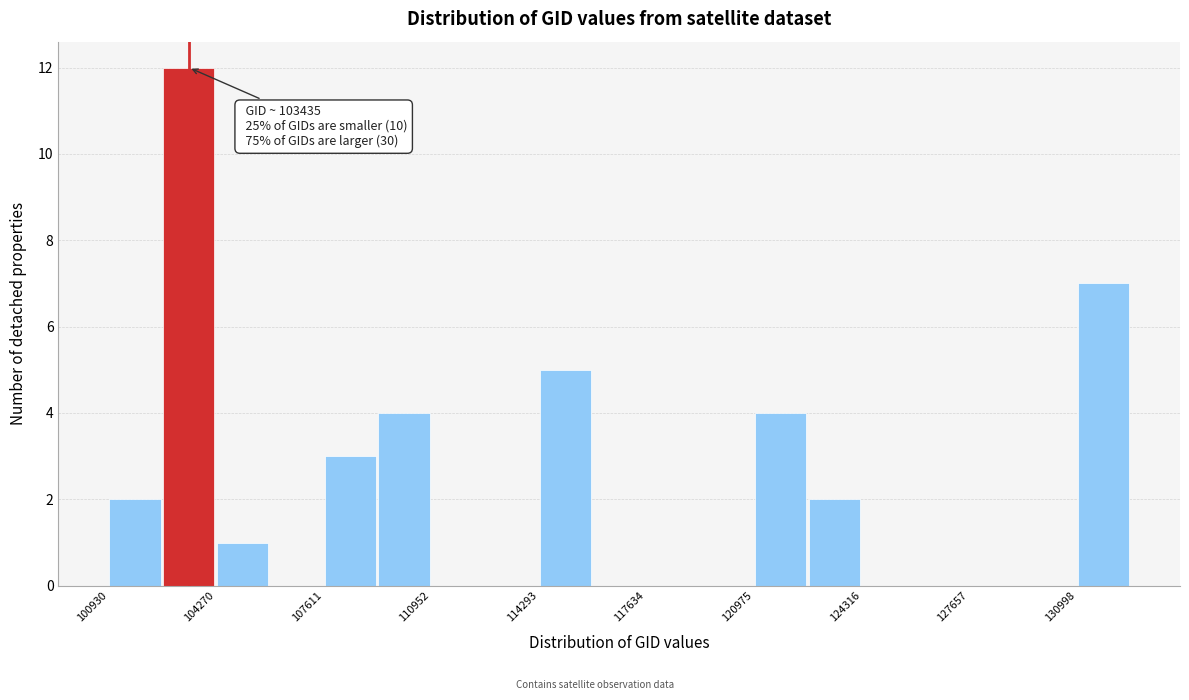

Around what value on the x-axis is the tallest bar? Give the approximate position of its centre, as read against the axis.

103500